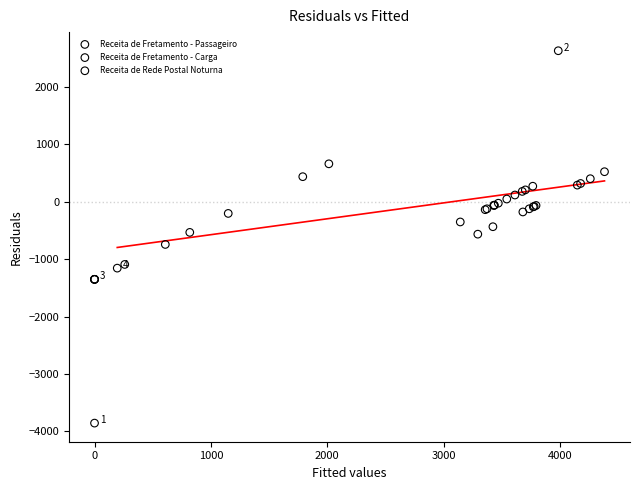

Which series reaches the maximum Y coordinate?

Receita de Fretamento - Carga